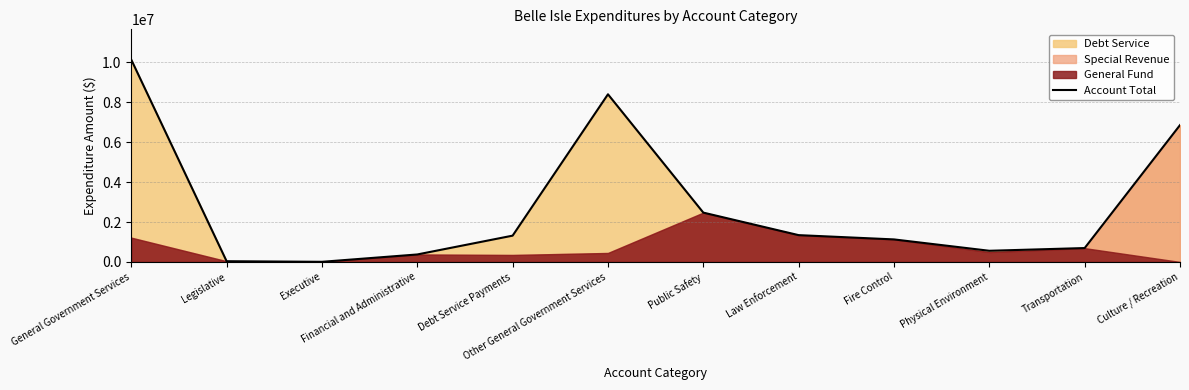

Reading right to left, what are all the values shown in this chart?

Culture / Recreation=6852622	Transportation=695359	Physical Environment=559124	Fire Control=1127968	Law Enforcement=1342260	Public Safety=2470228	Other General Government Services=8395823	Debt Service Payments=1316667	Financial and Administrative=374368	Executive=6423	Legislative=36369	General Government Services=10129650